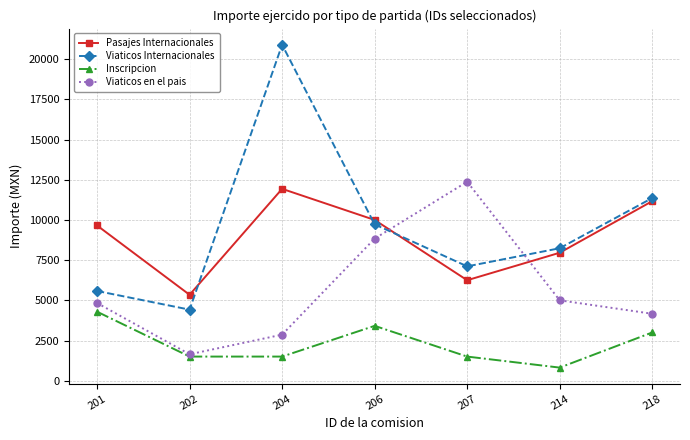

The Viaticos Internacionales series shows 11363.3 at 218. True or false?

True